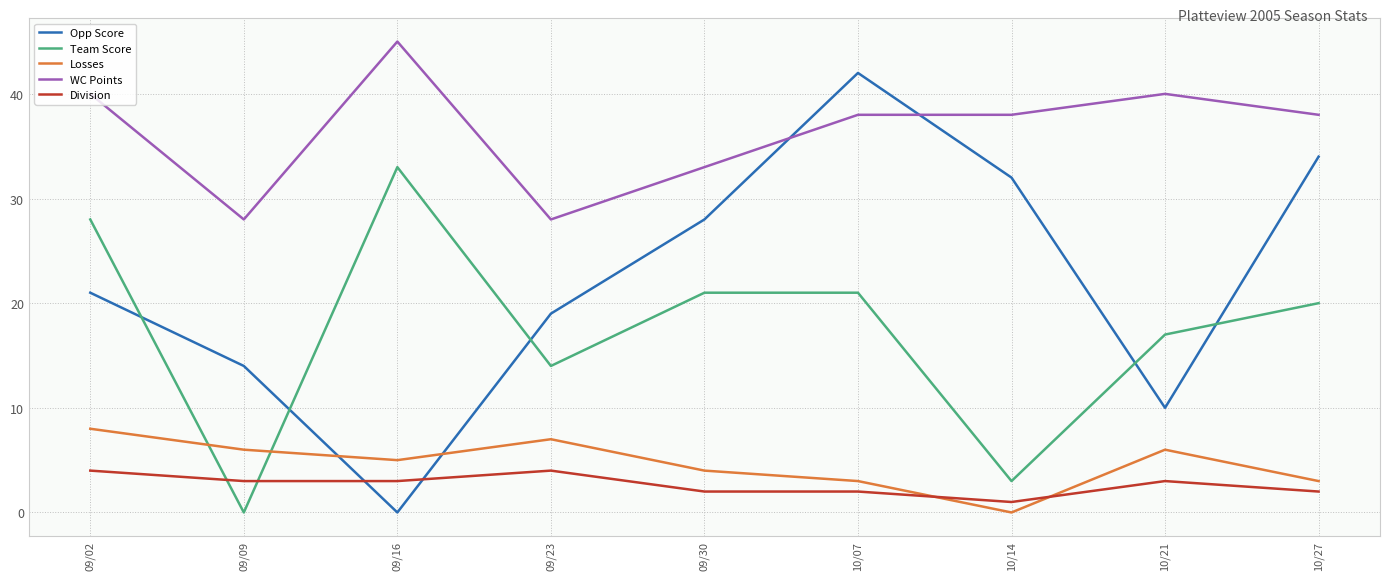

Where do Losses and Team Score first cross each other?

09/02 and 09/09